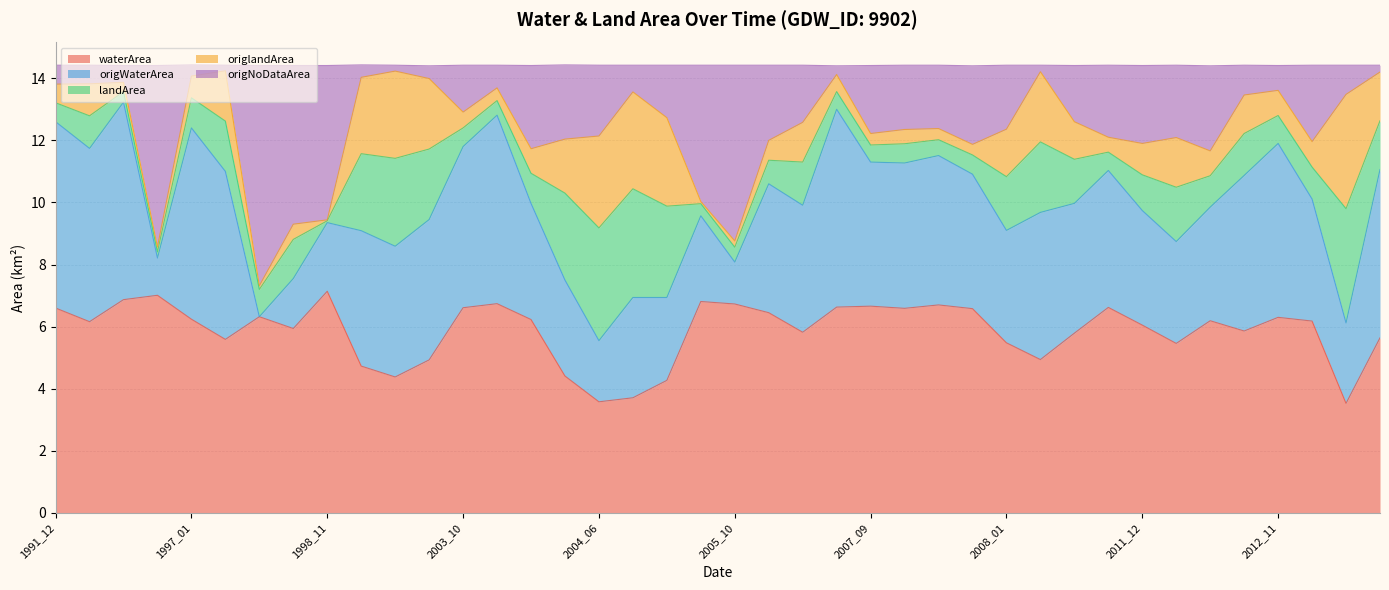

How many data points in waterArea are above 6?

23